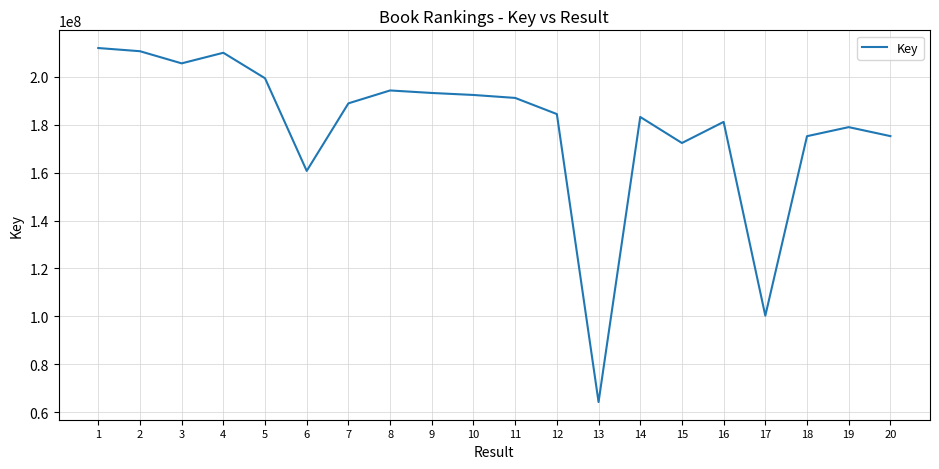

Between 4 and 15, which is larger?

4